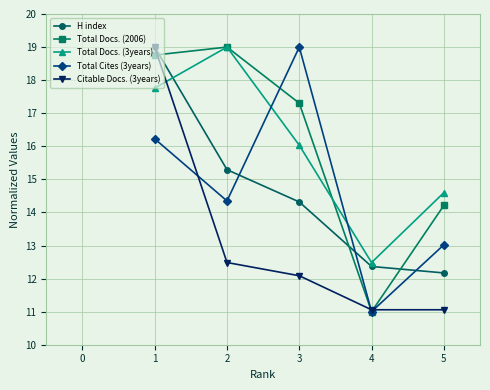

Is the value of Total Cites (3years) at 4 greater than the value of Total Docs. (3years) at 5?

No